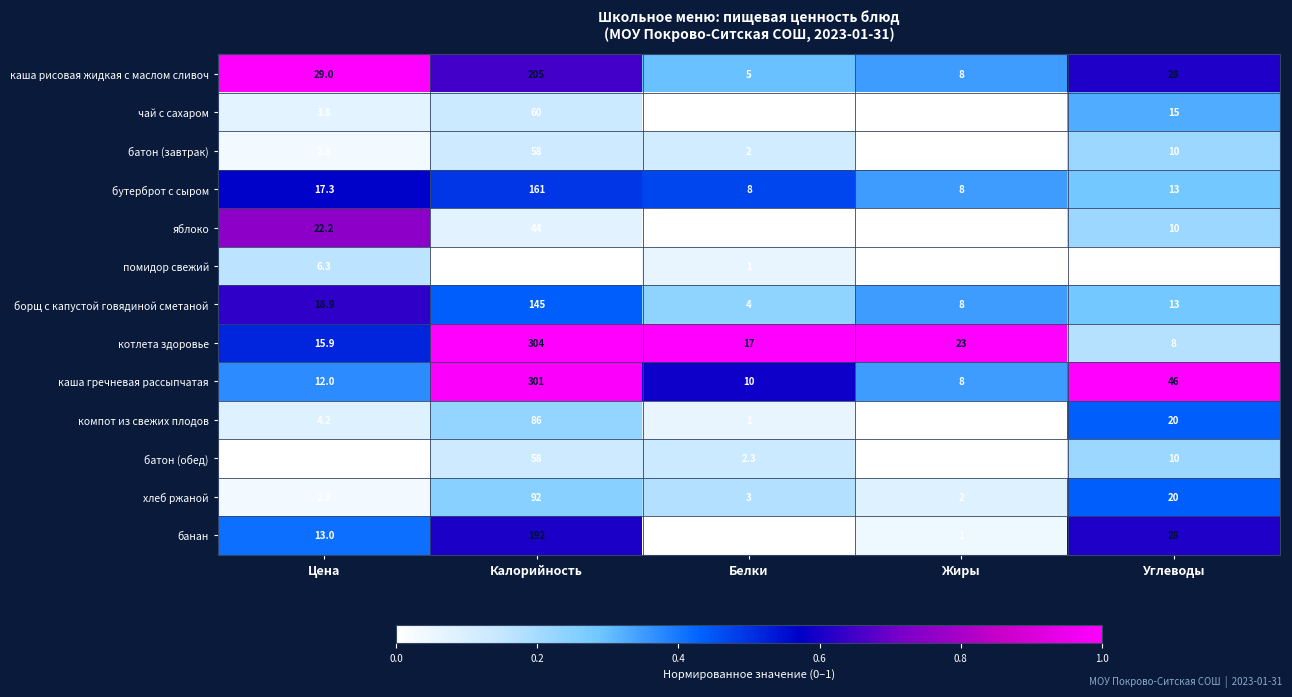

How many values in the котлета здоровье series are below 17?

2